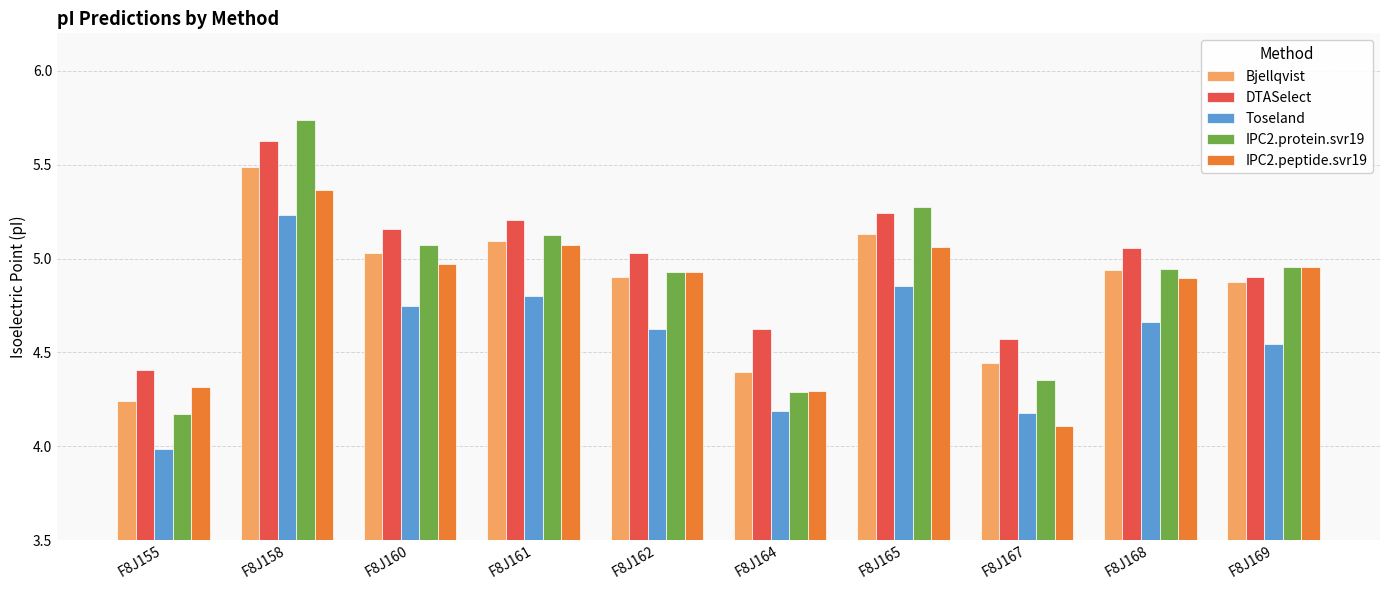

True or false: DTASelect has a value of 6.5 at F8J164.

False